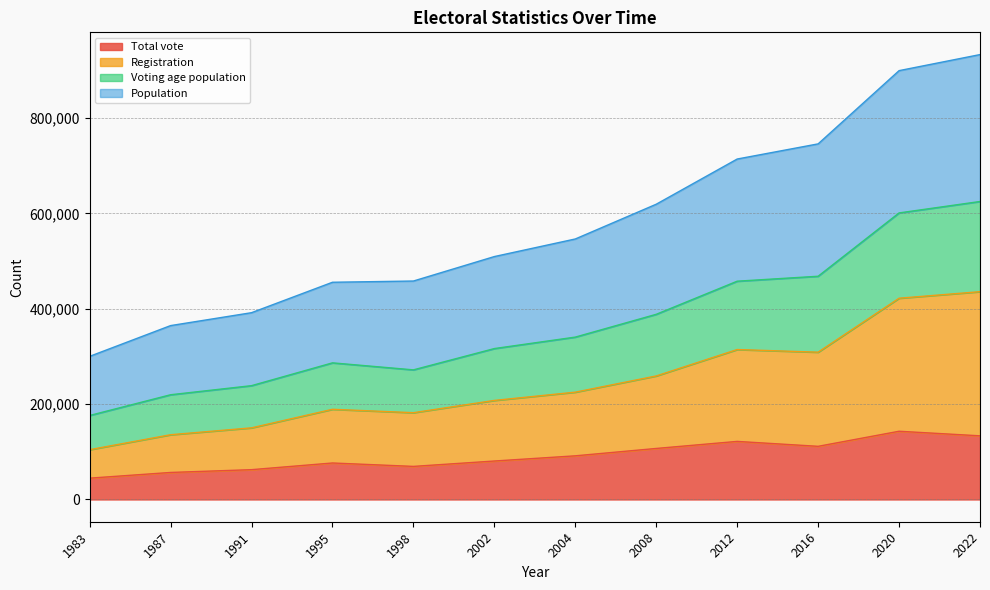

What is the total value across all series at 2020?

2065177